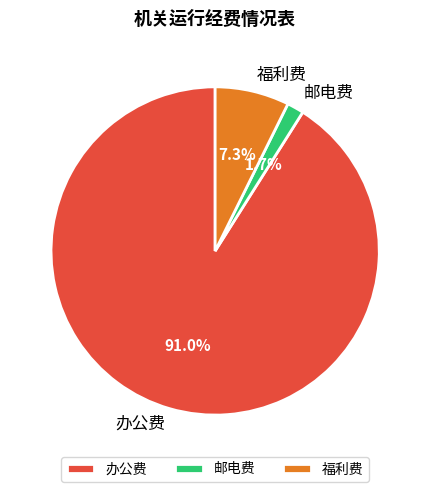

Combined, what portion of the pie is 办公费 and 福利费?

98.3%